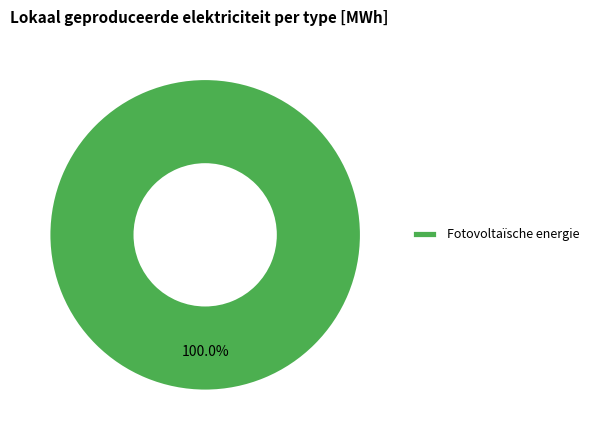

Which category accounts for the majority?

Fotovoltaïsche energie